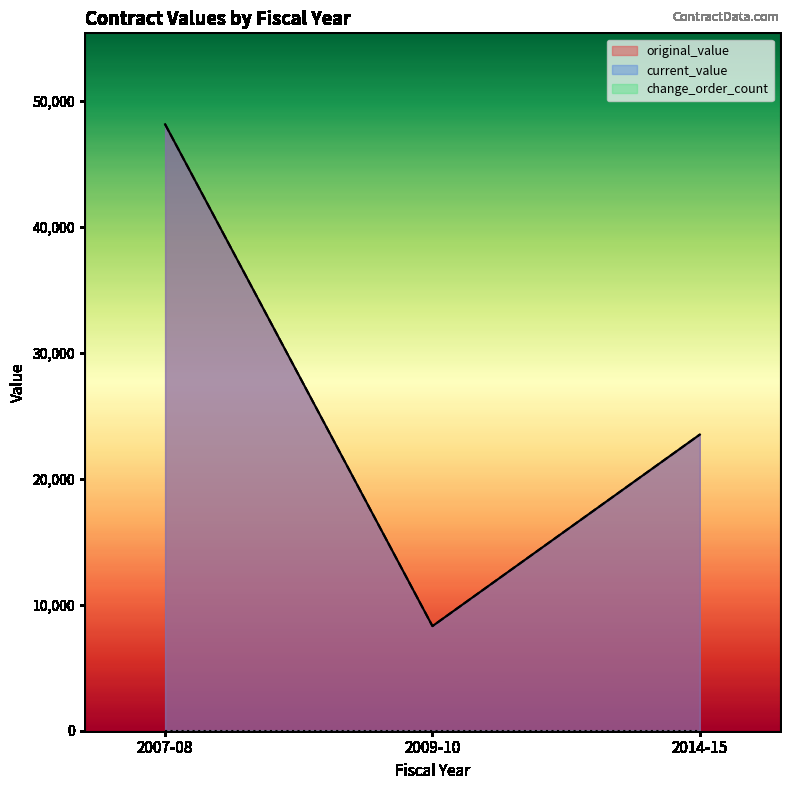

How many lines are shown in the chart?

3